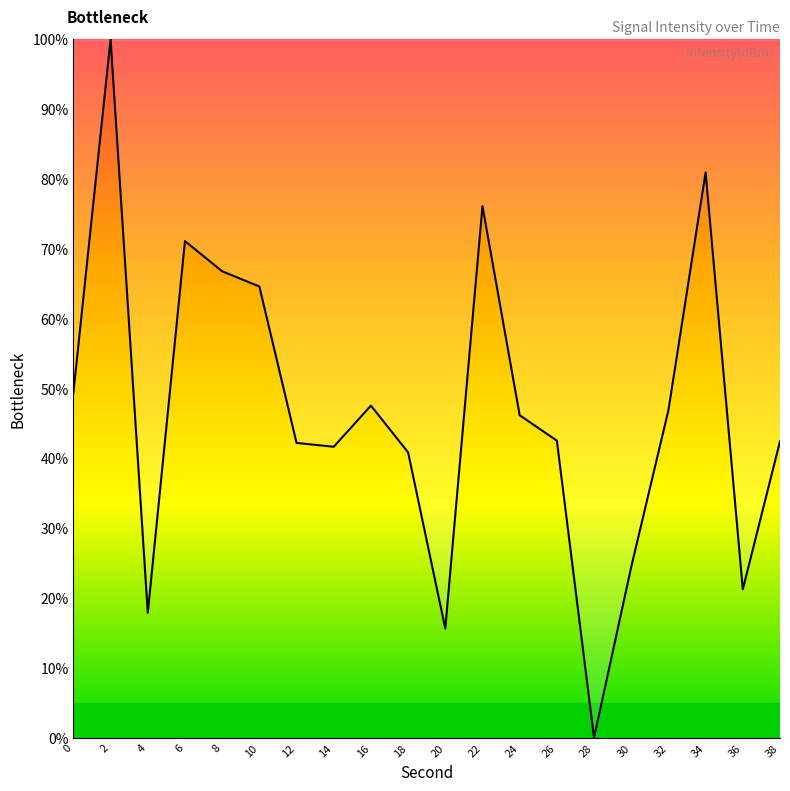

True or false: the data shows 30.7 at 10.

False